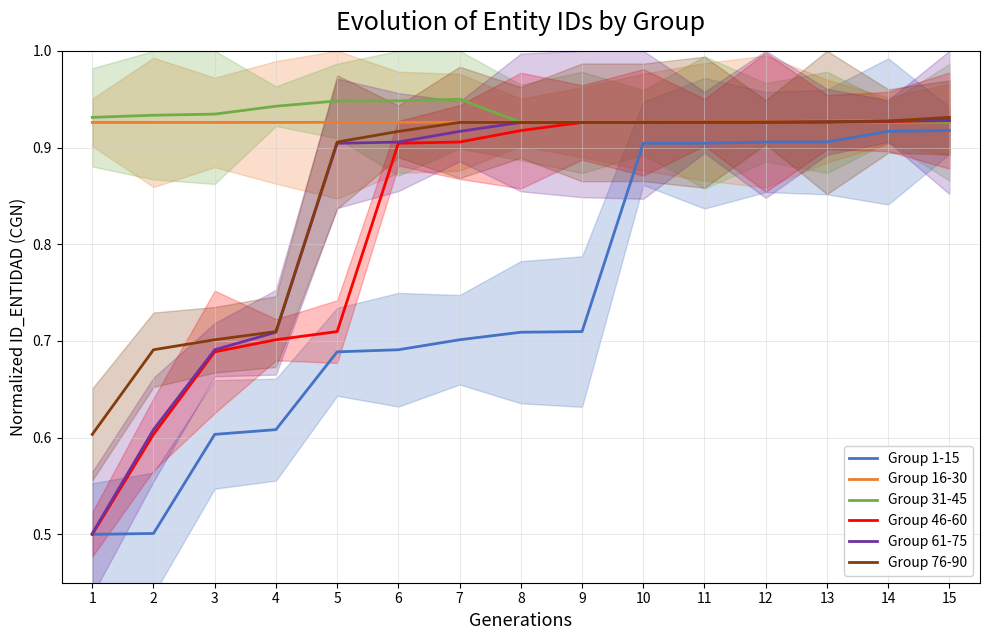

Count the number of categories in the chart.

15